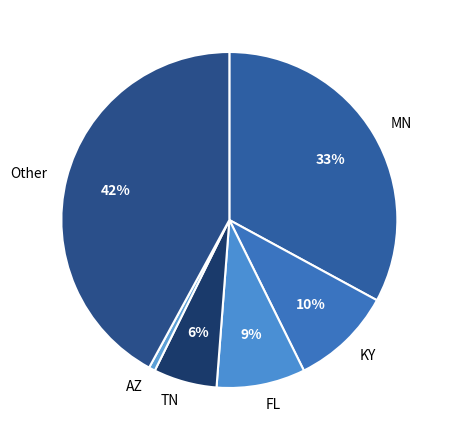

To the nearest percent, what is the combined percentage of MN and KY?

43%